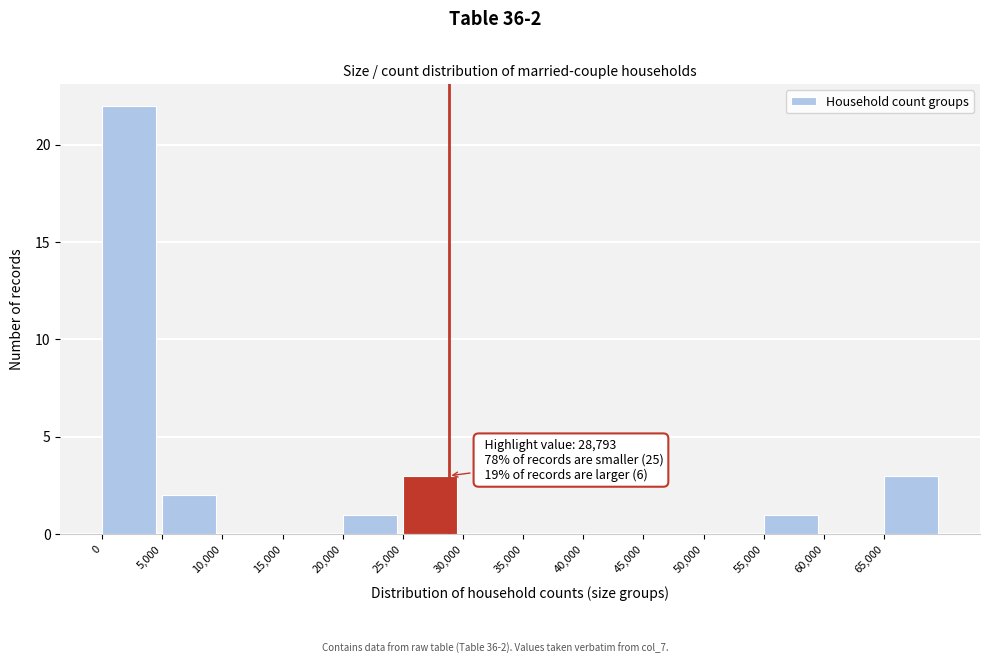

Over which range of the x-axis is the bar tallest?

0 to 5000